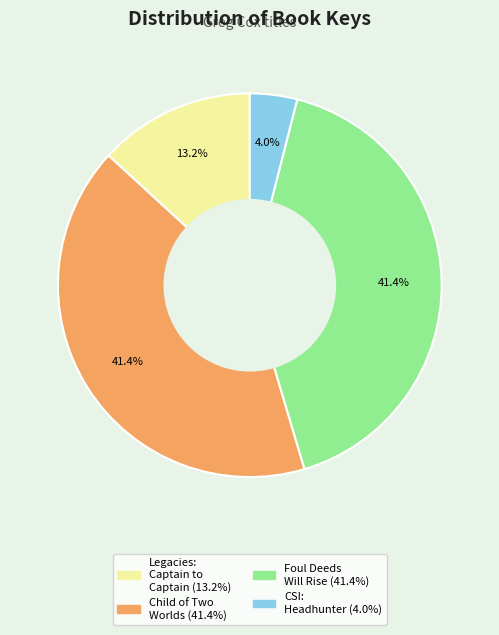

How many slices are in this pie chart?

4